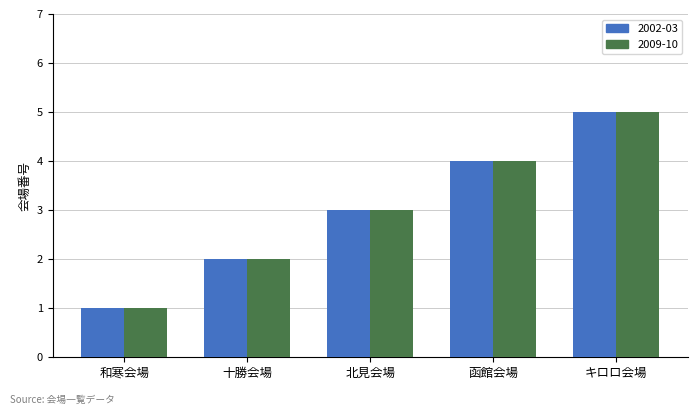

Which category has the highest value in the 2009-10 series?

キロロ会場